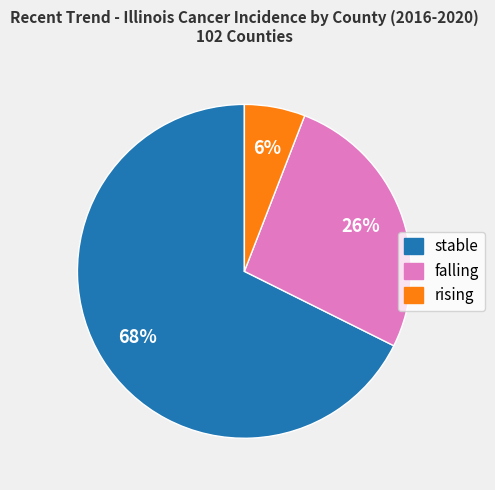

Which has a higher value, stable or falling?

stable